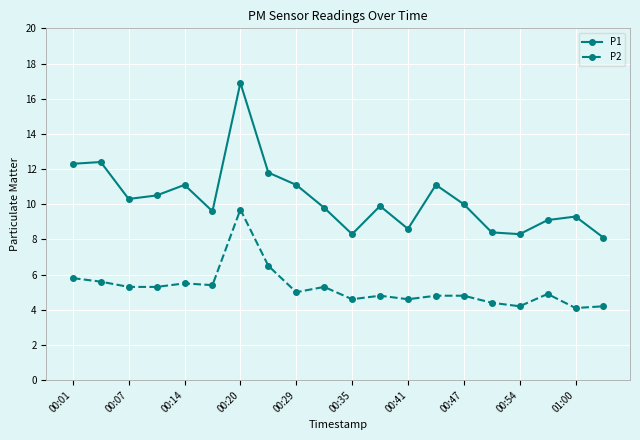

What is the maximum value shown in the chart?

16.9